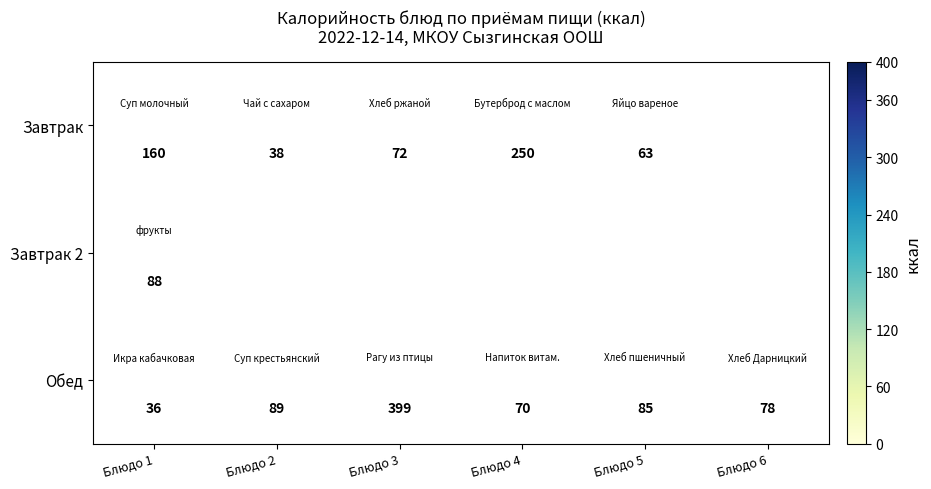

Is it true that Обед equals 78 at Блюдо 6?

True